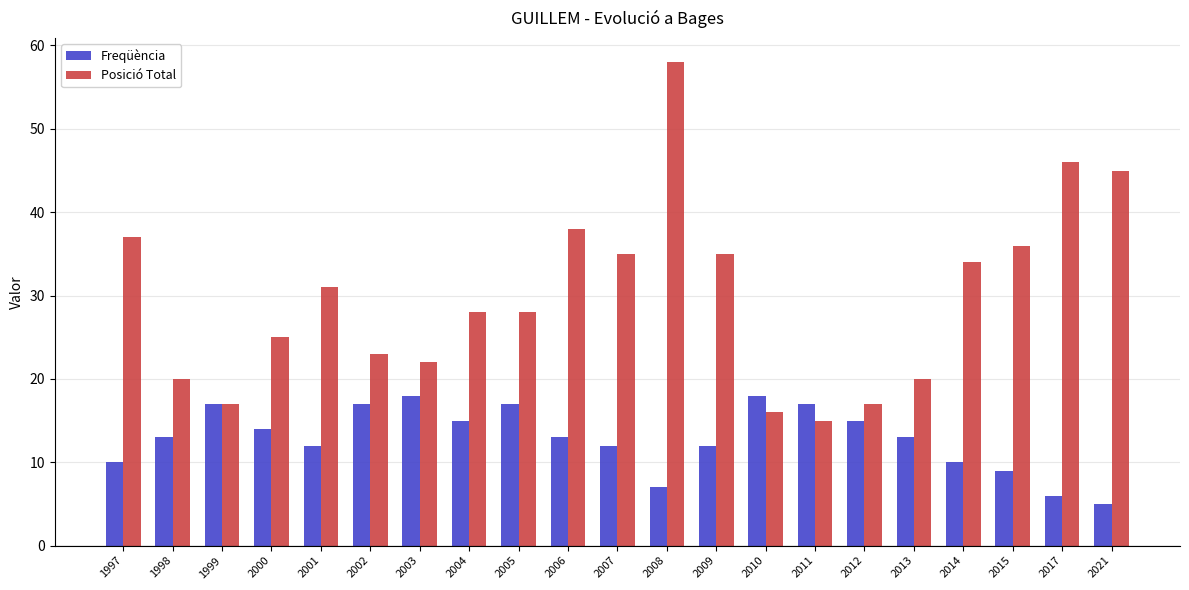

At which label does Posició Total reach its peak?

2008